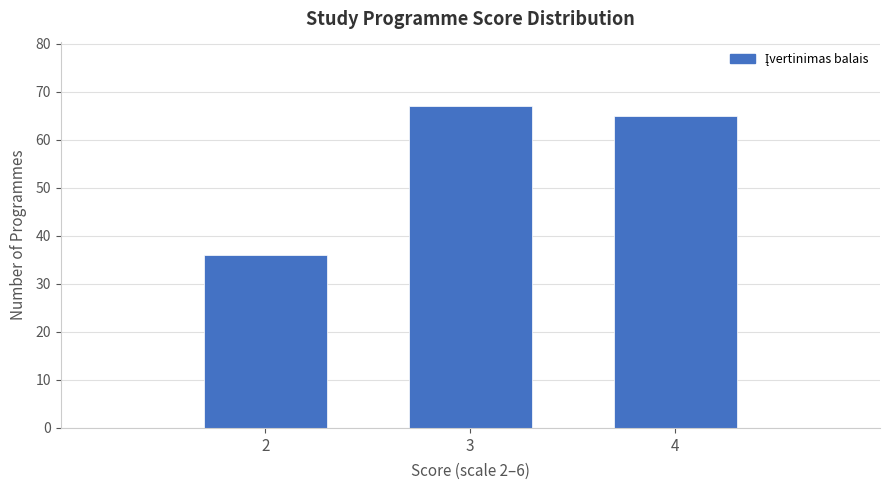

Reading left to right, transcribe all the data shown in this chart.

2=36	3=67	4=65